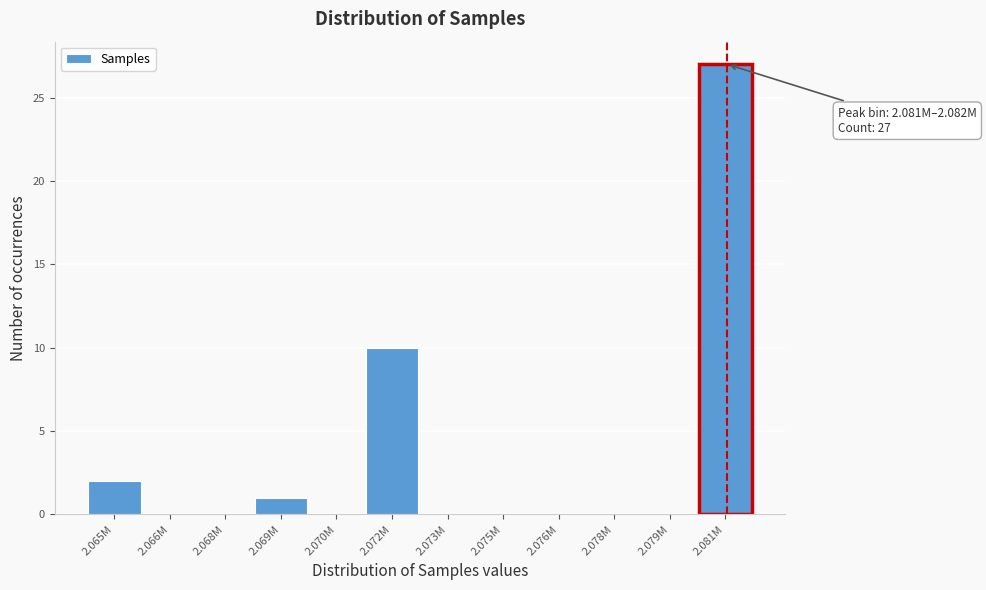

Reading right to left, extract all data points from this chart.

2.081M=27	2.079M=0	2.078M=0	2.076M=0	2.075M=0	2.073M=0	2.072M=10	2.070M=0	2.069M=1	2.068M=0	2.066M=0	2.065M=2